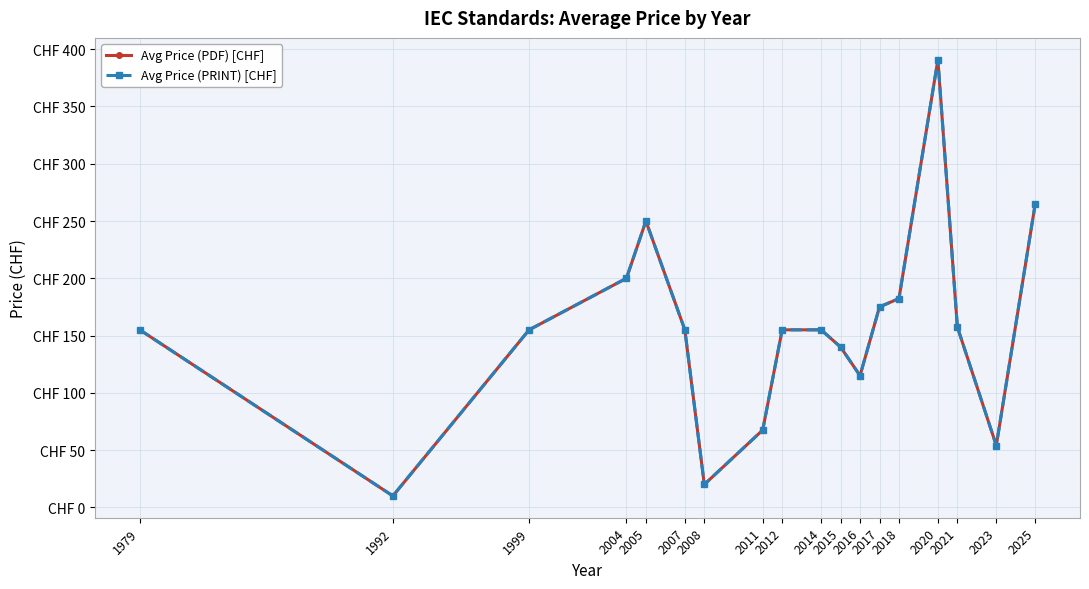

At which category does Avg Price (PDF) [CHF] reach its first local peak?

2005